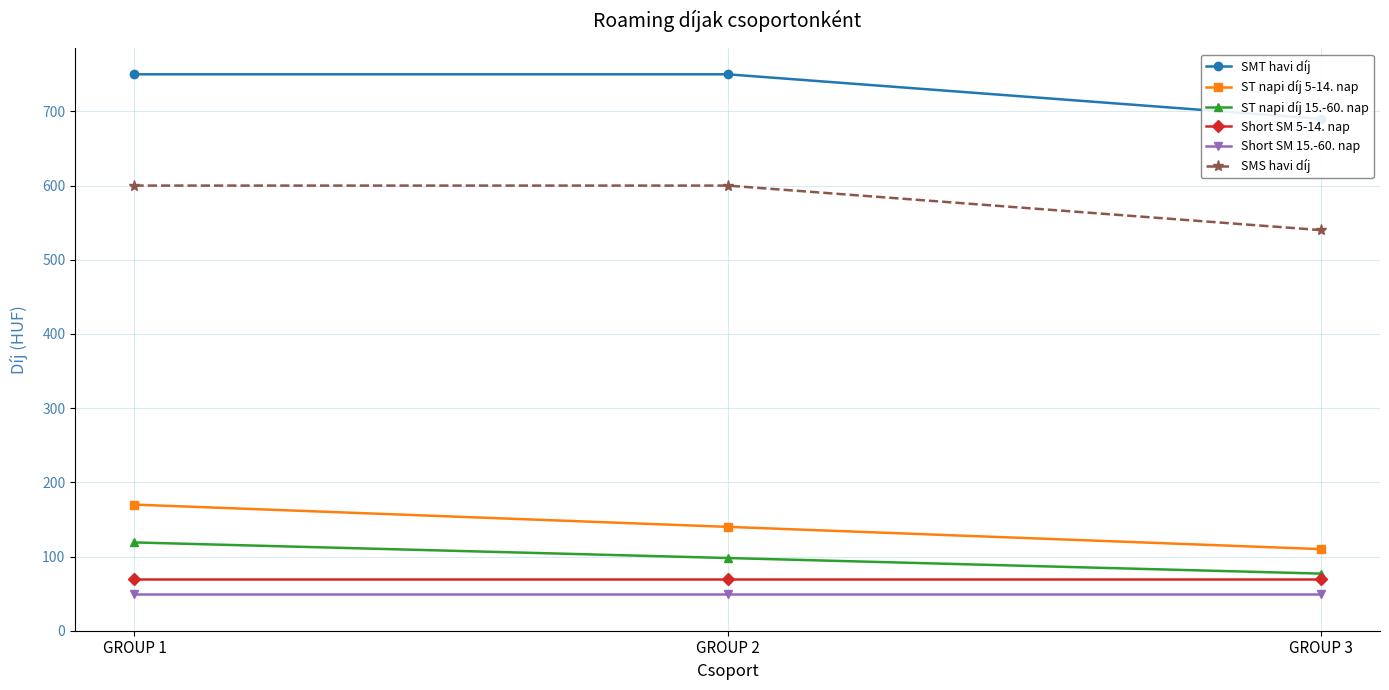

Between GROUP 2 and GROUP 3, which series saw the biggest shift?

SMT havi díj